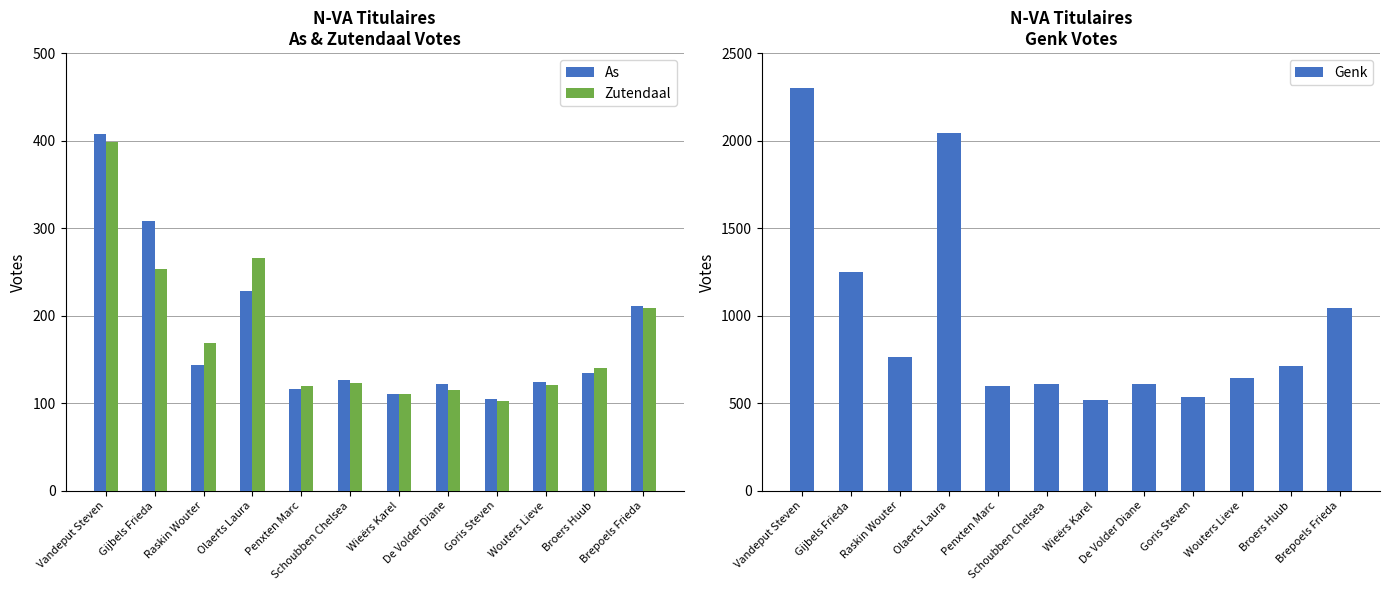

Are the bars horizontal?

No